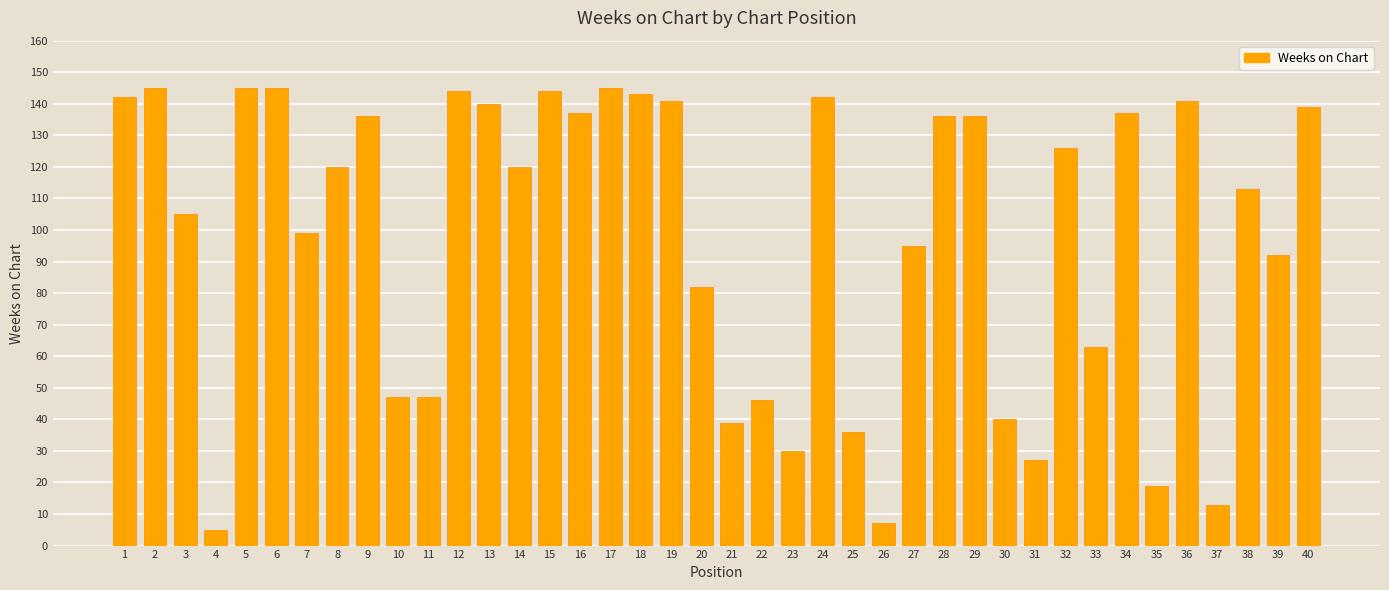

What is the value of the 13th bar from the left?

140